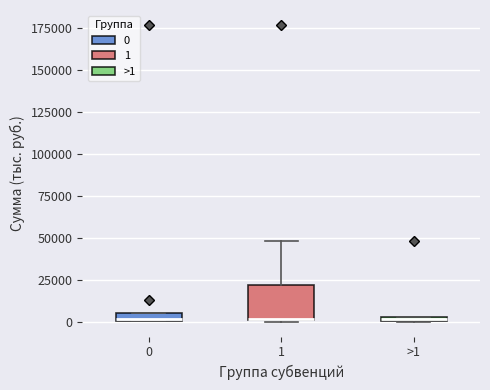

Where is the upper edge of the box for >1 on the y-axis? The values are not printed on the chart, so give them approximately, as read against the axis.

5000